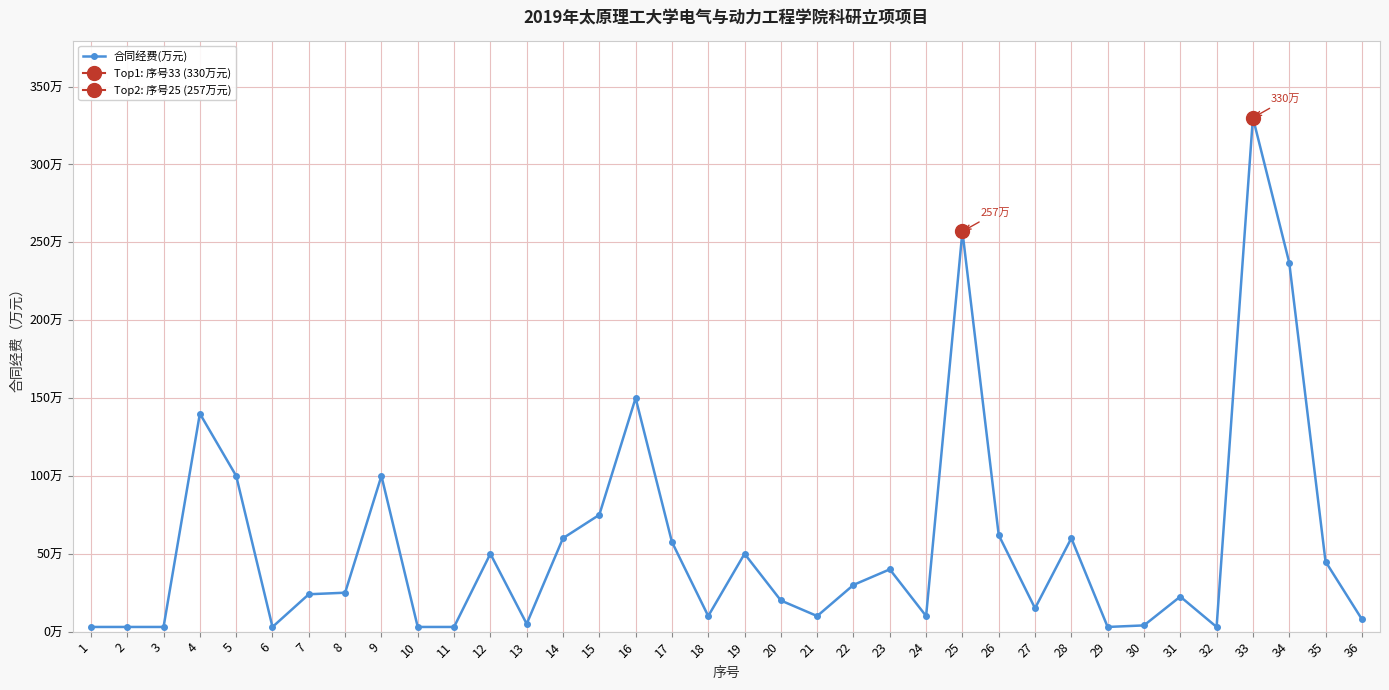

What is the change in value from 17 to 26?

+4.4